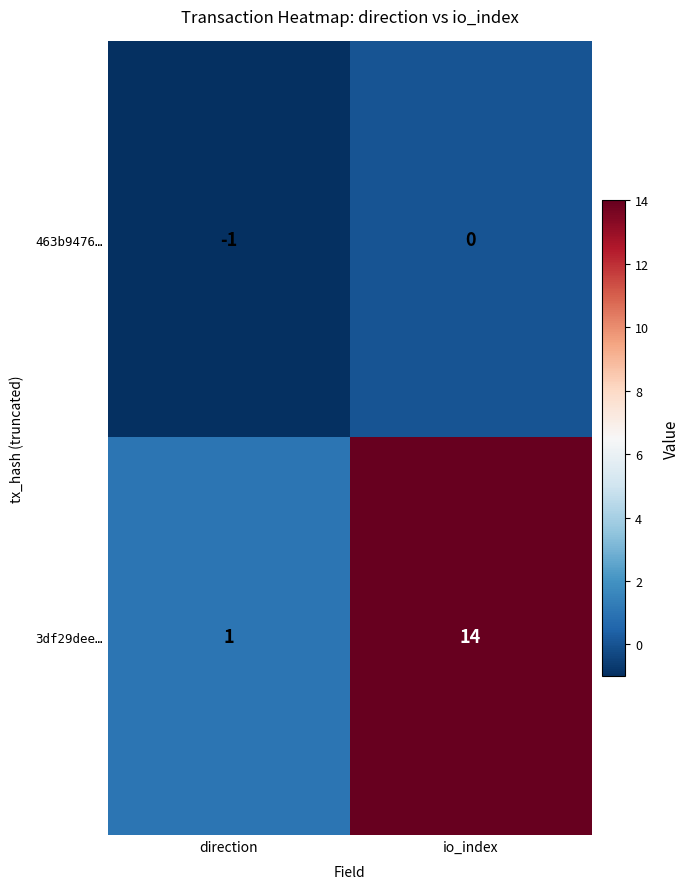

How many values in the 3df29dee… series are below 14?

1